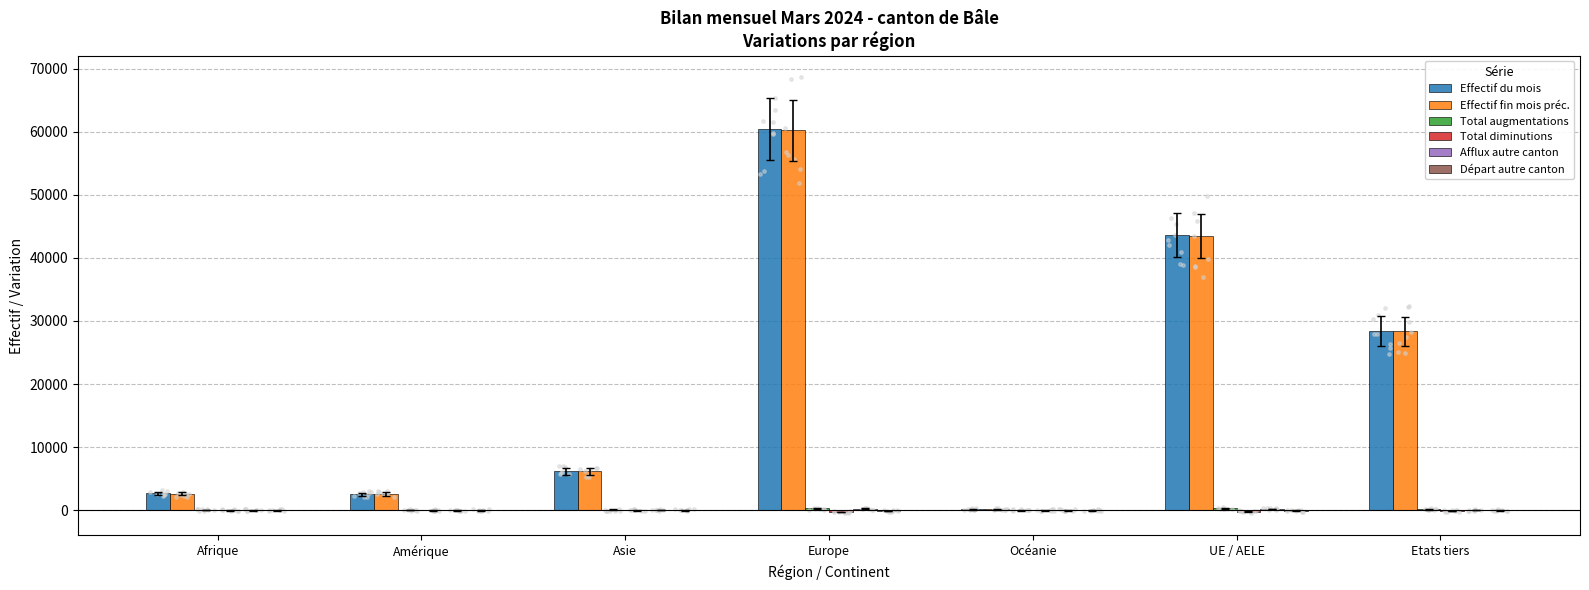

Which series has the largest total across all categories?

Effectif du mois